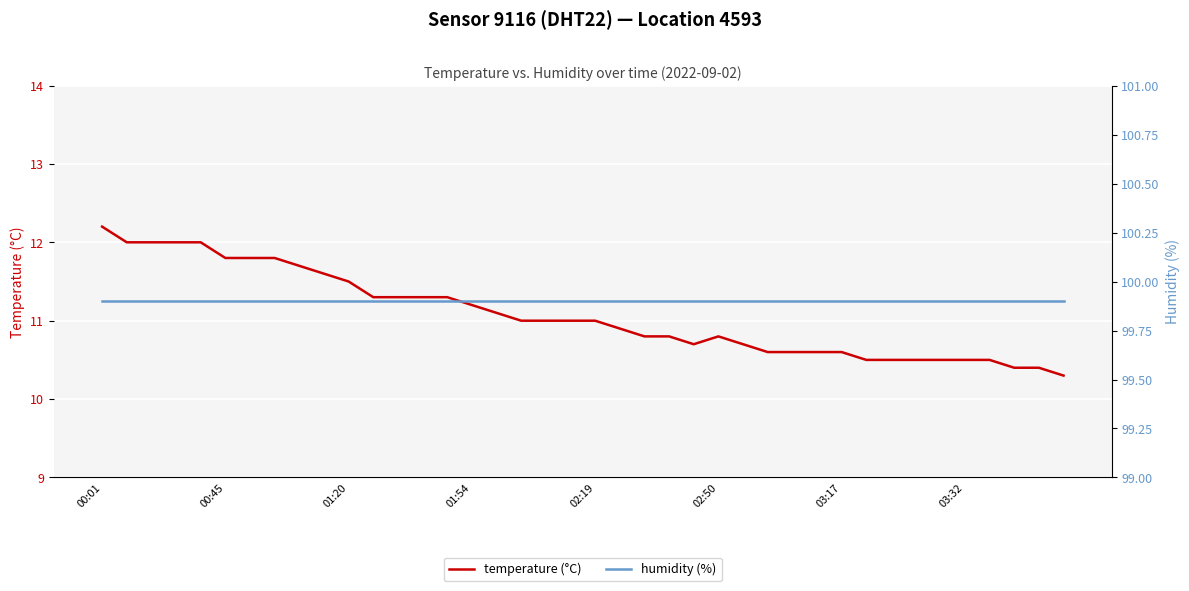

What are all the series names shown in the legend?

temperature (°C), humidity (%)